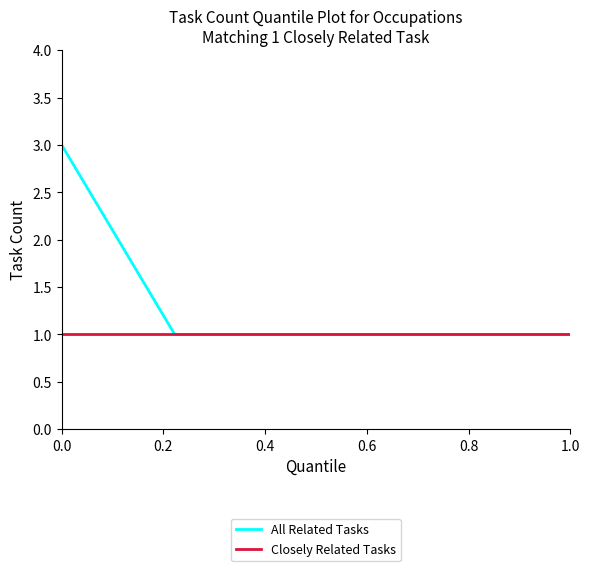

List the series in order of their overall mean, highest first.

All Related Tasks, Closely Related Tasks